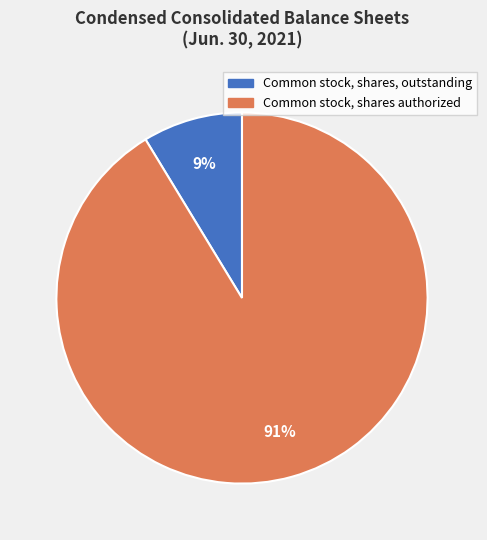

To the nearest percent, what is the combined percentage of Common stock, shares, outstanding and Common stock, shares authorized?

100%